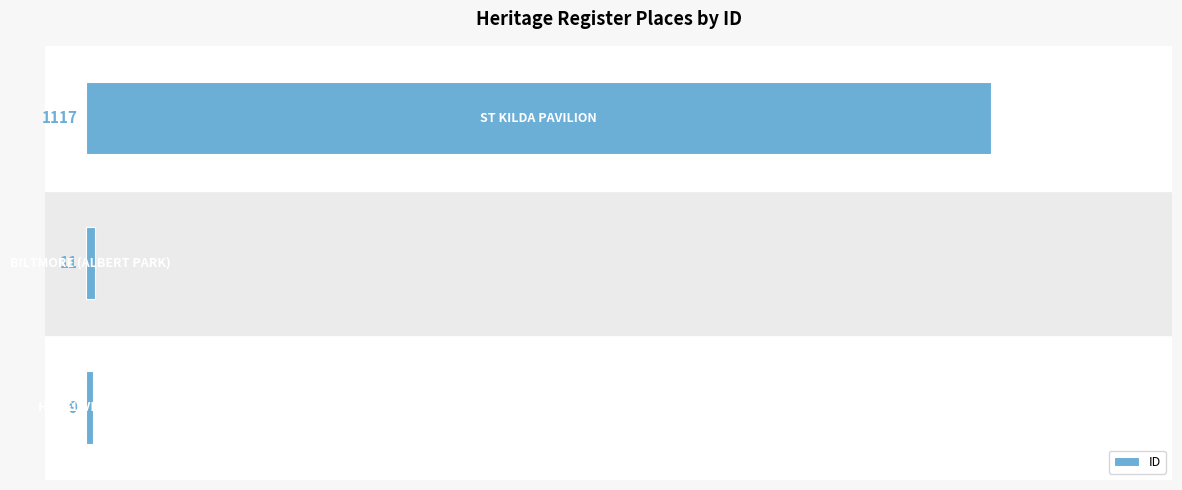

What is the average value?

379